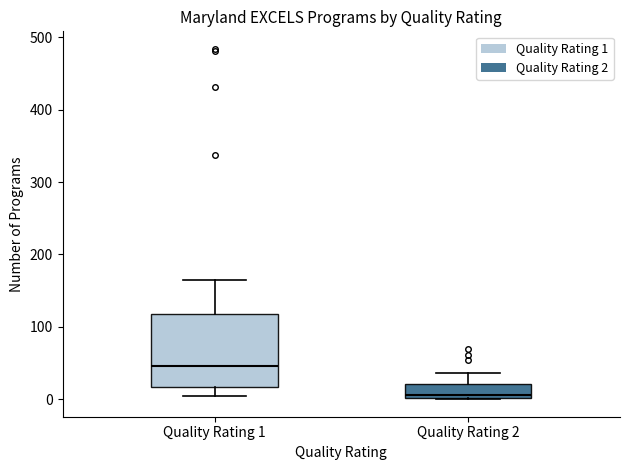

Where does the upper whisker of the box for Quality Rating 1 end on the y-axis? The values are not printed on the chart, so give them approximately, as read against the axis.

160